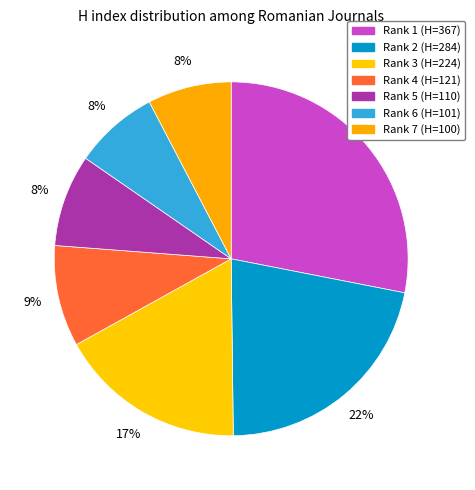

Is there a majority slice in this chart?

No